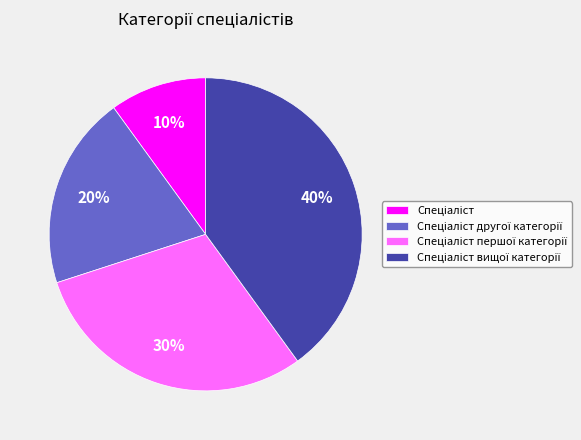

Is there a majority slice in this chart?

No